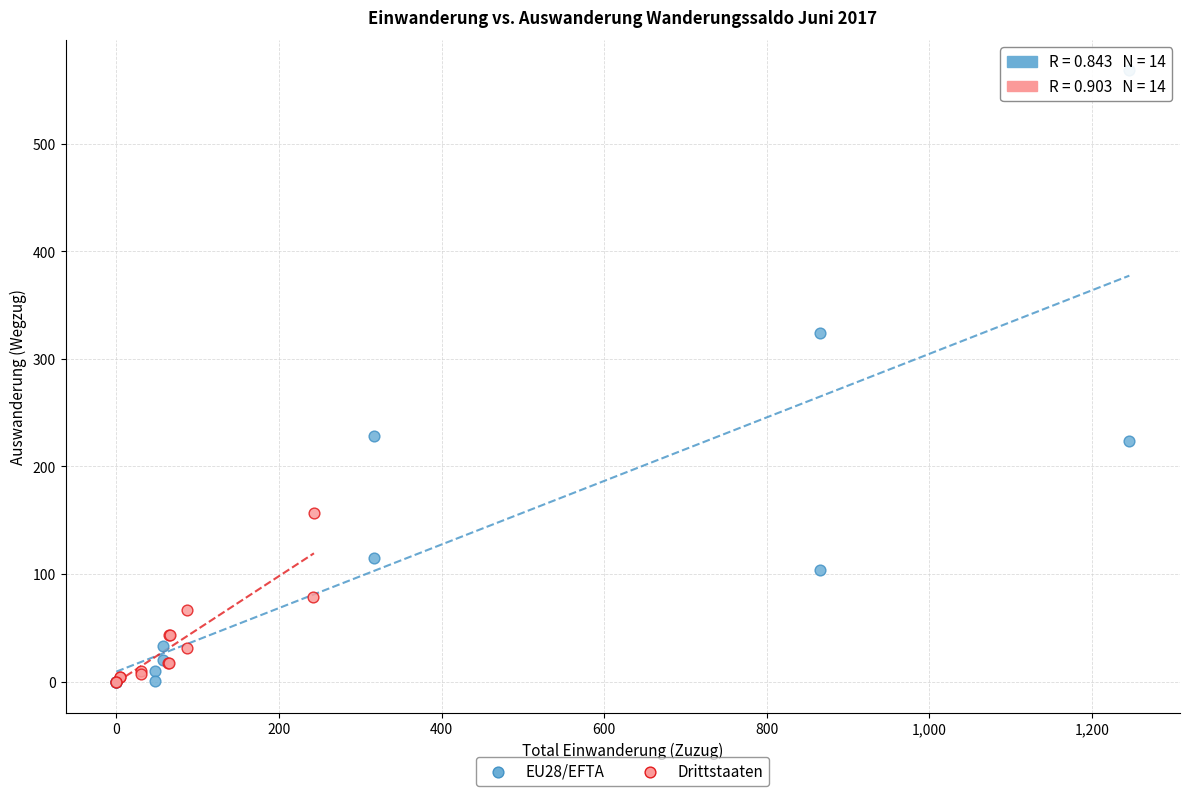

Which series reaches the maximum Y coordinate?

EU28/EFTA